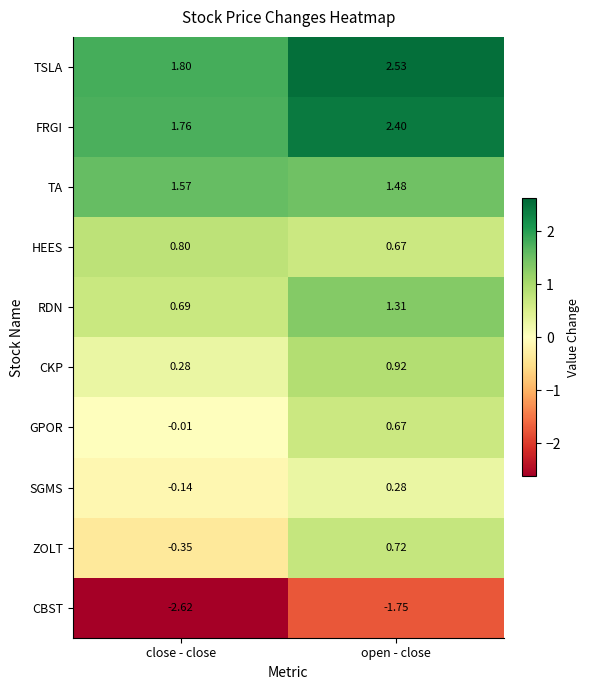

Between close - close and open - close, which series saw the biggest shift?

ZOLT